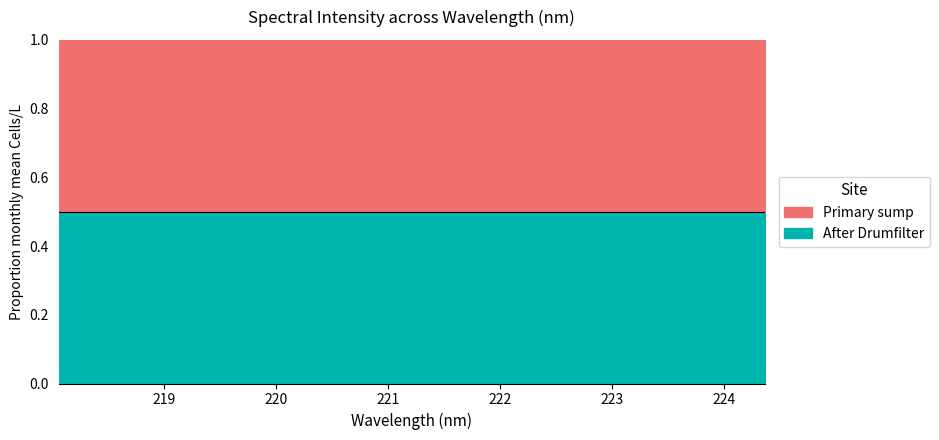

How many lines are shown in the chart?

2